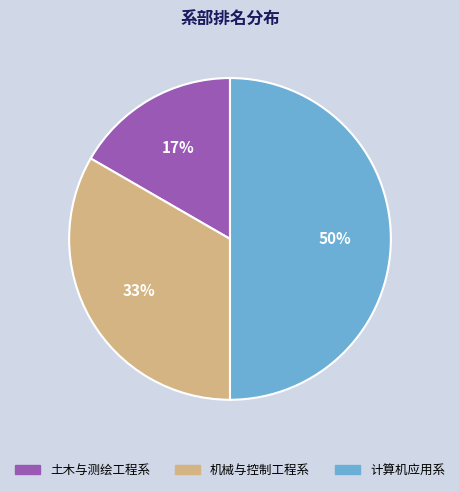

What is the ratio of the value at 土木与测绘工程系 to the value at 机械与控制工程系?

0.5